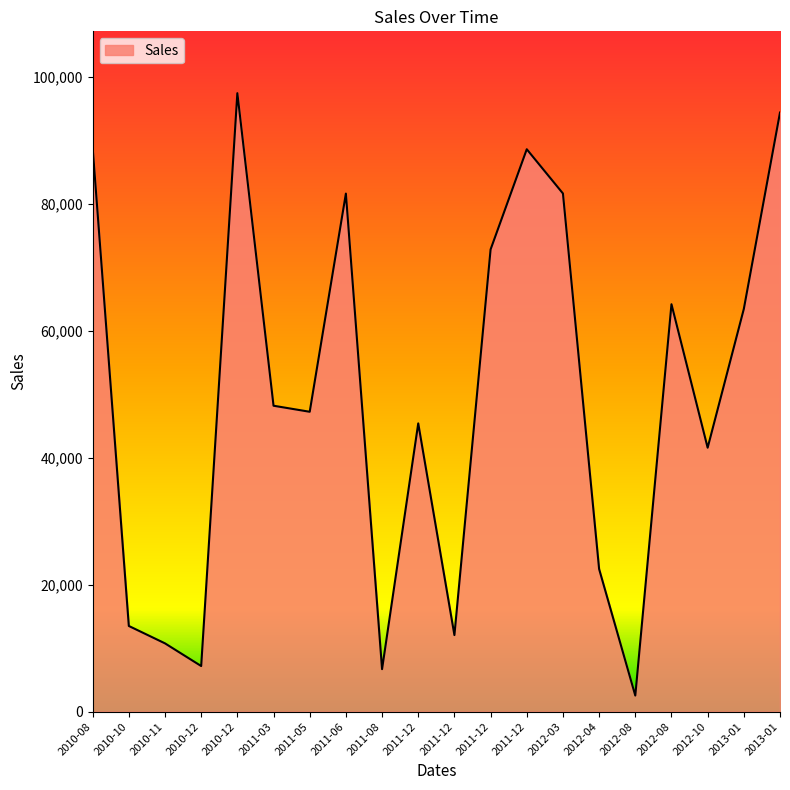

True or false: there are more than 2 points higher than both neighbors.

True